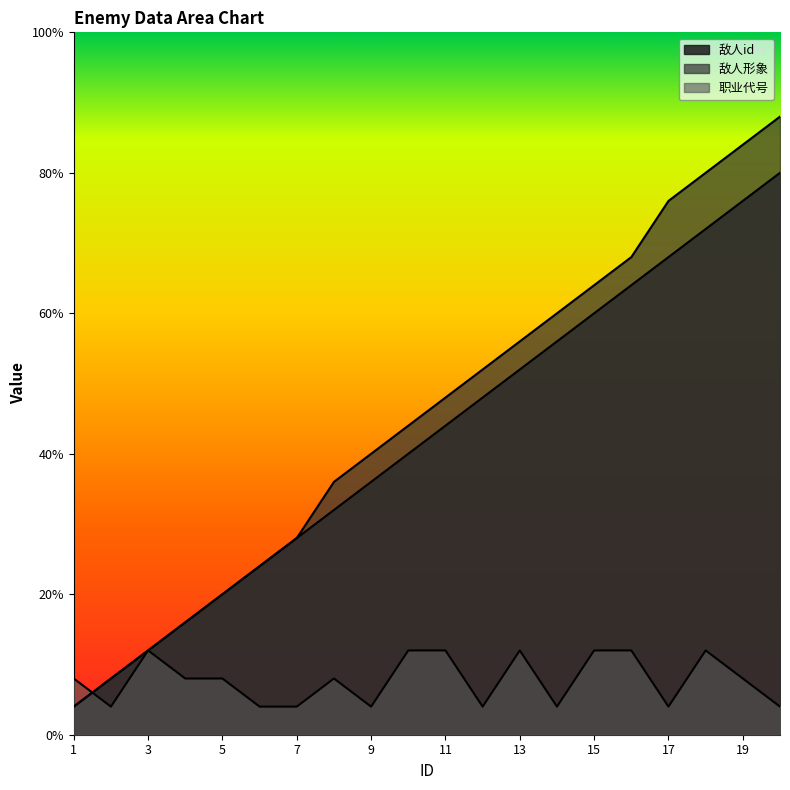

Reading left to right, what are all the values shown in this chart?

敌人id: 1=1.0	2=2.0	3=3.0	4=4.0	5=5.0	6=6.0	7=7.0	8=8.0	9=9.0	10=10.0	11=11.0	12=12.0	13=13.0	14=14.0	15=15.0	16=16.0	17=17.0	18=18.0	19=19.0	20=20.0
敌人形象: 1=1.0	2=2.0	3=3.0	4=4.0	5=5.0	6=6.0	7=7.0	8=9.0	9=10.0	10=11.0	11=12.0	12=13.0	13=14.0	14=15.0	15=16.0	16=17.0	17=19.0	18=20.0	19=21.0	20=22.0
职业代号: 1=2.0	2=1.0	3=3.0	4=2.0	5=2.0	6=1.0	7=1.0	8=2.0	9=1.0	10=3.0	11=3.0	12=1.0	13=3.0	14=1.0	15=3.0	16=3.0	17=1.0	18=3.0	19=2.0	20=1.0